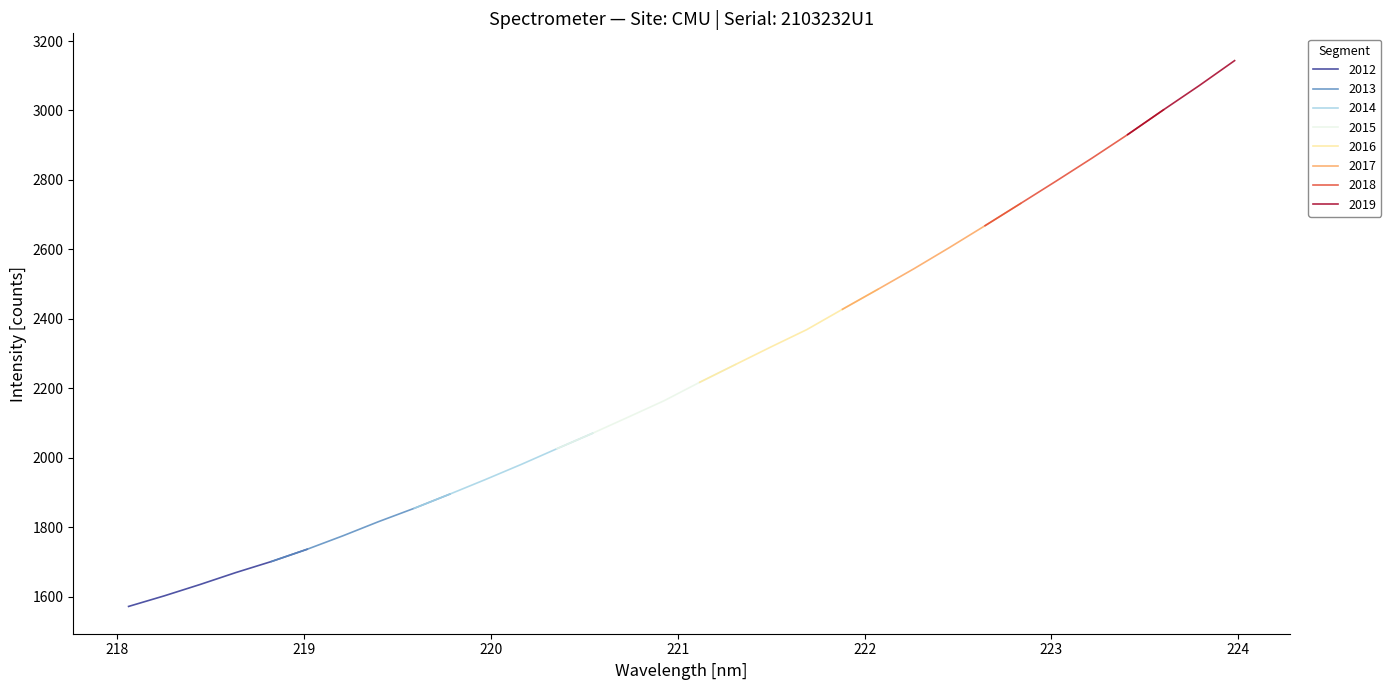

Does the chart display data point markers on the line(s)?

No